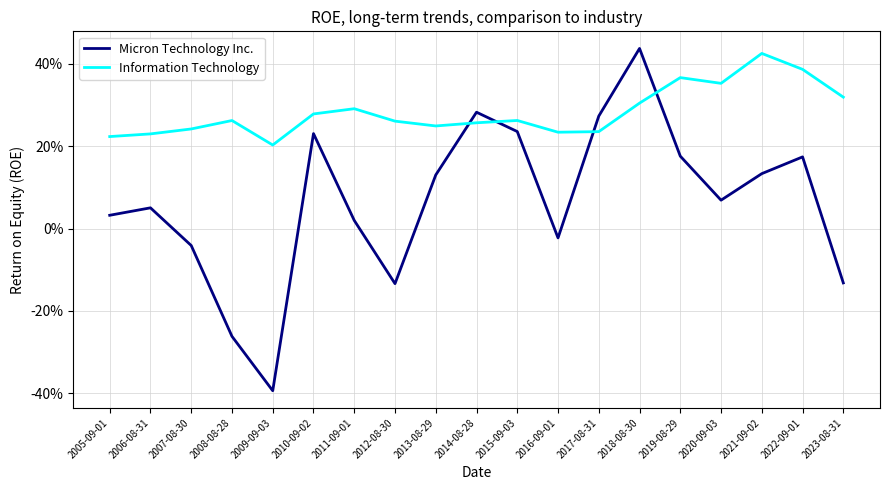

What are all the series names shown in the legend?

Micron Technology Inc., Information Technology